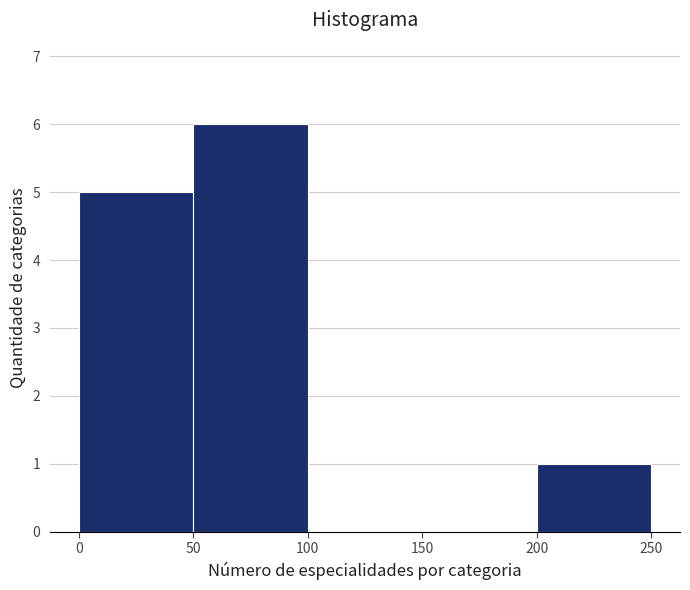

Reading left to right, transcribe this chart: for each bar, give the range it covers on the x-axis and its height. The values are not printed on the chart, so give them approximately, as read against the axis.

0 to 50: 5
50 to 100: 6
100 to 150: 0
150 to 200: 0
200 to 250: 1